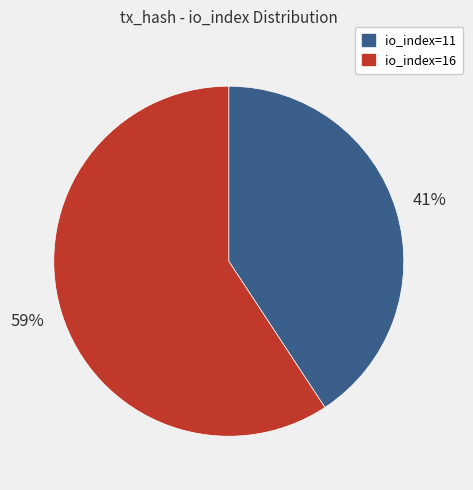

What percentage is the io_index=11 slice, to the nearest percent?

41%